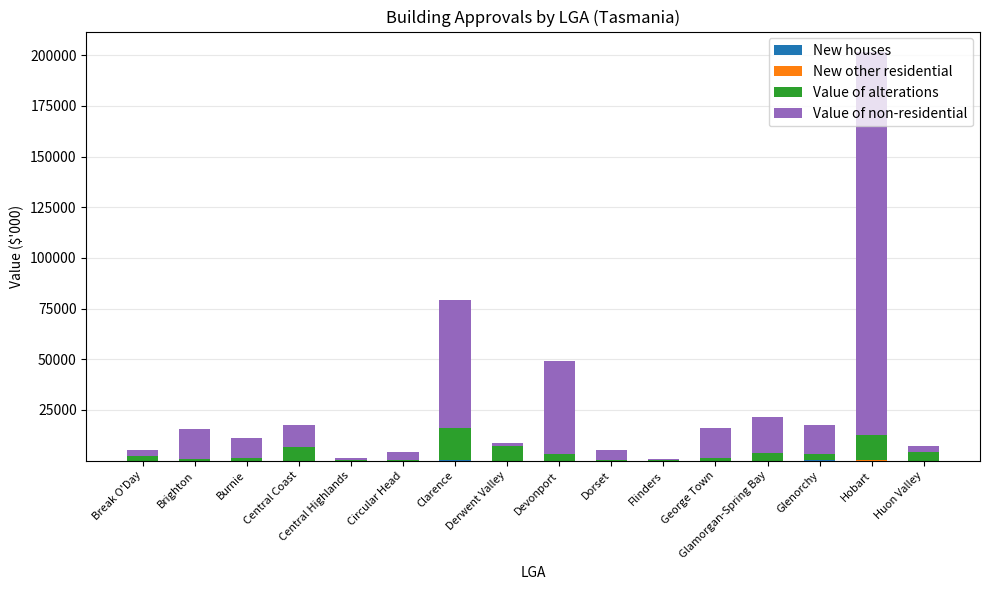

At which category is the sum across all series the highest?

Hobart